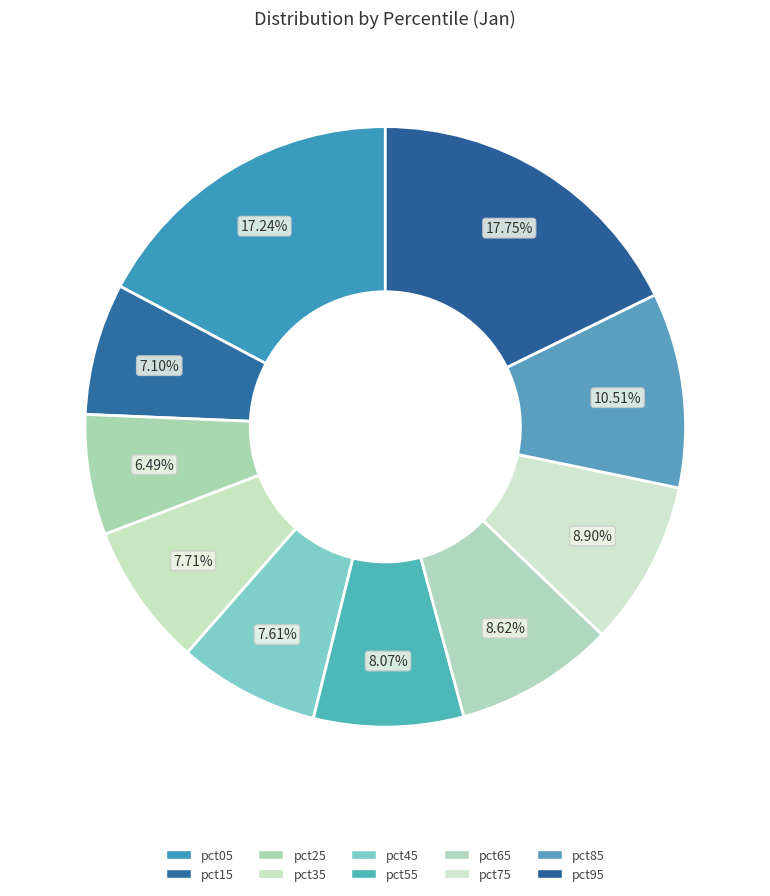

To the nearest percent, what is the difference between the pct85 and pct25 slice percentages?

4%